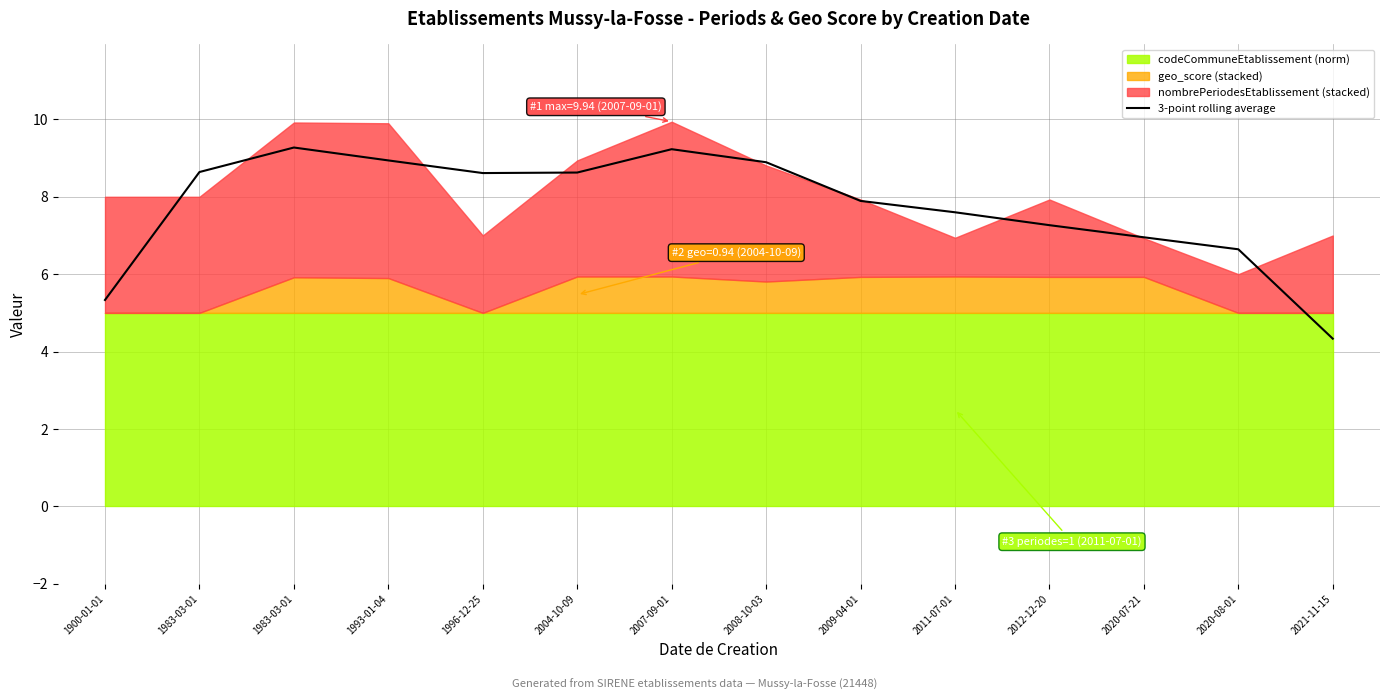

Rank the categories by value from lowest to highest.

2021-11-15, 1900-01-01, 2020-08-01, 2020-07-21, 2012-12-20, 2011-07-01, 2009-04-01, 1996-12-25, 2004-10-09, 1983-03-01, 2008-10-03, 1993-01-04, 2007-09-01, 1983-03-01